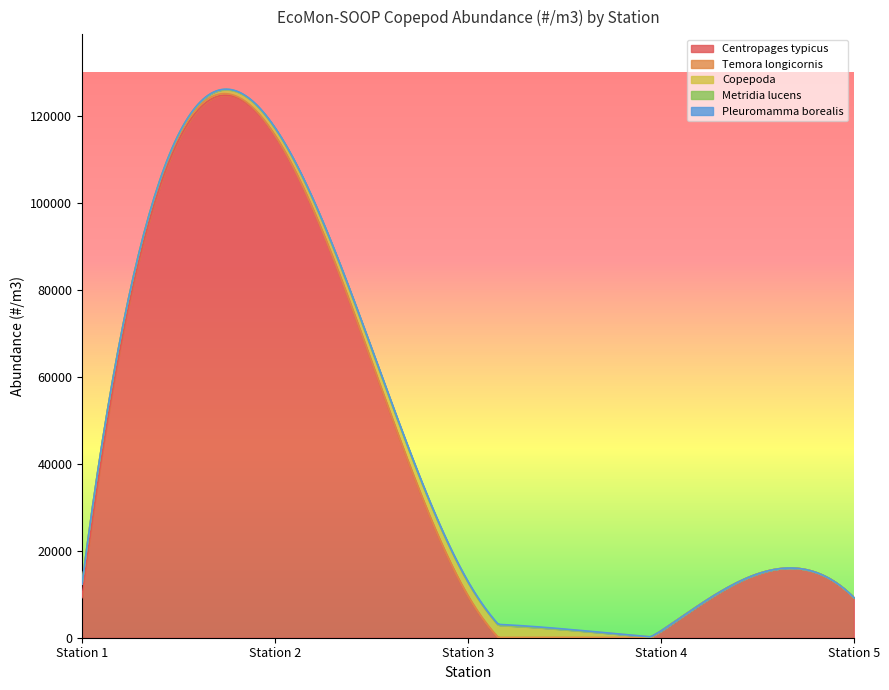

How many intersections are there between Temora longicornis and Metridia lucens?

1